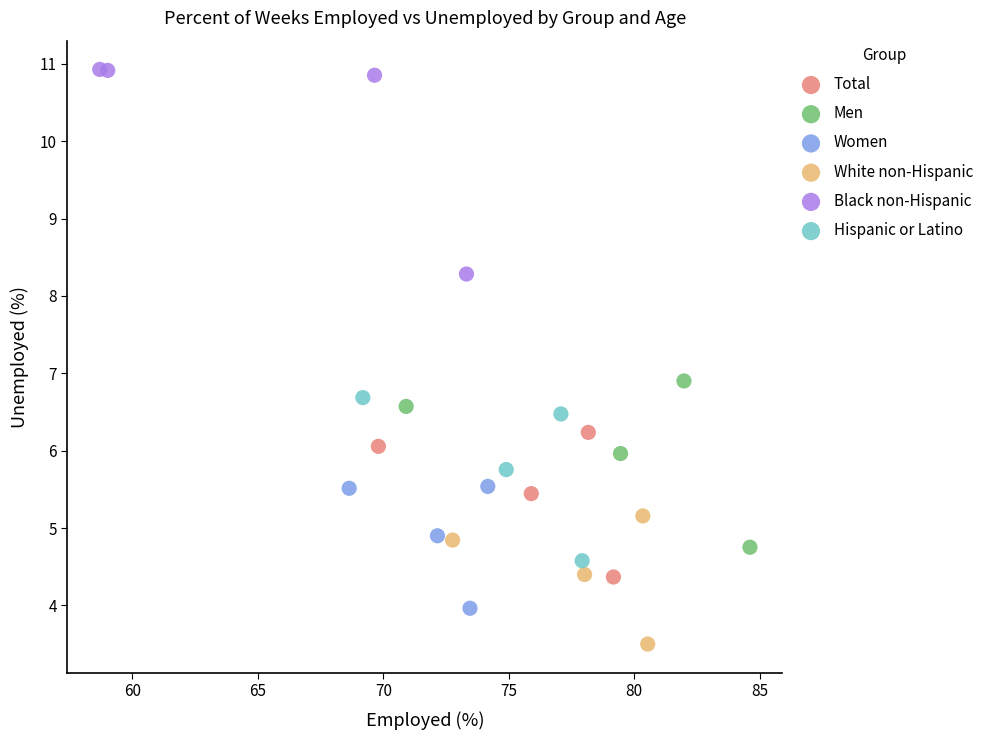

Which series contains the lowest Y value?

White non-Hispanic